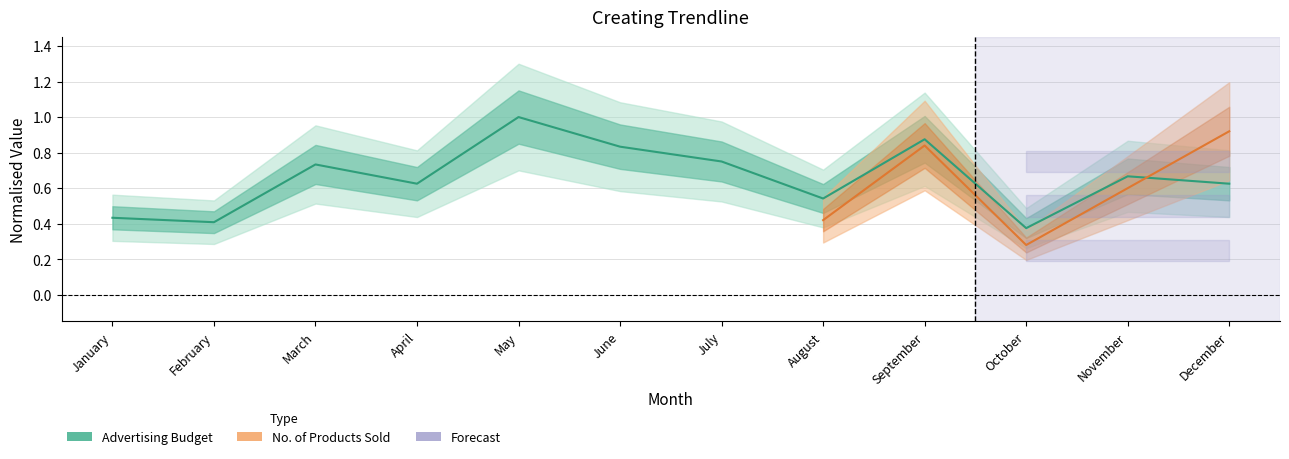

List the labels in order of value, largest first.

May, September, June, July, March, November, April, December, August, January, February, October